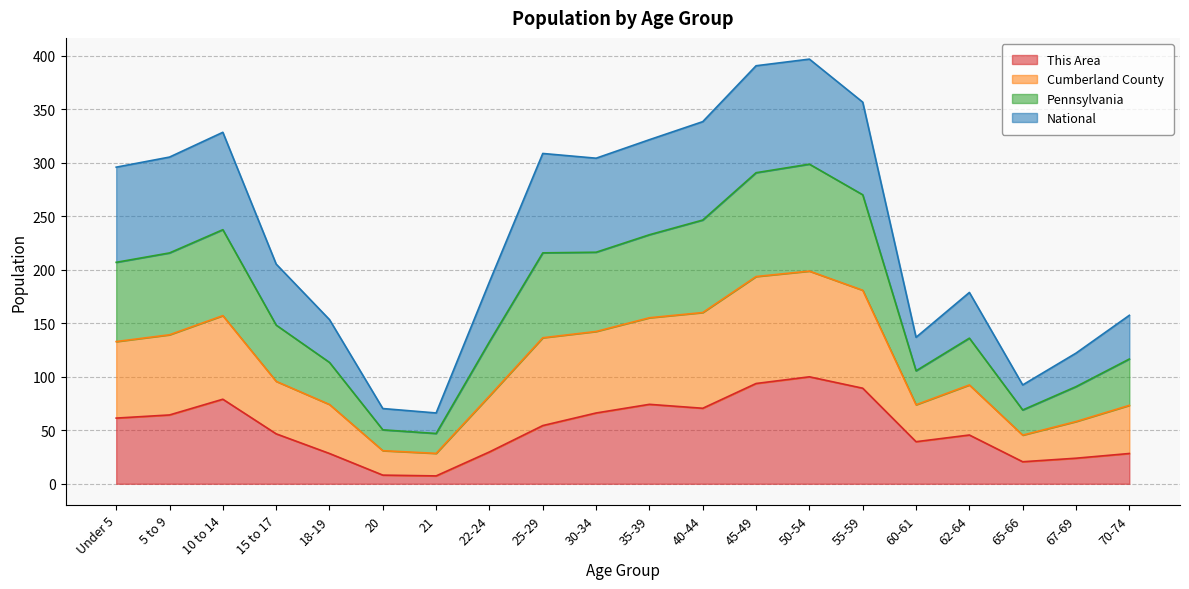

True or false: Pennsylvania has a value of 27.3 at 67-69.

False